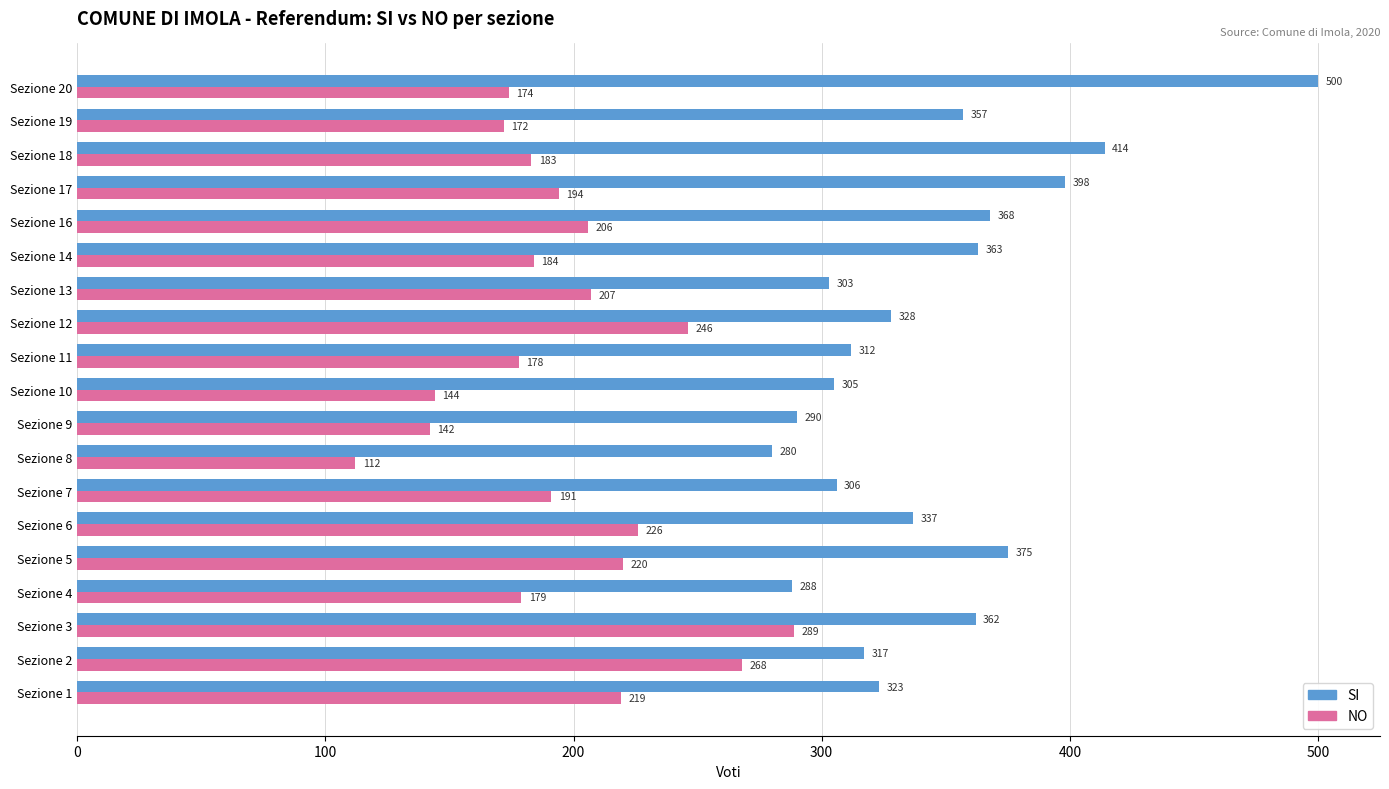

What are all the series names shown in the legend?

SI, NO